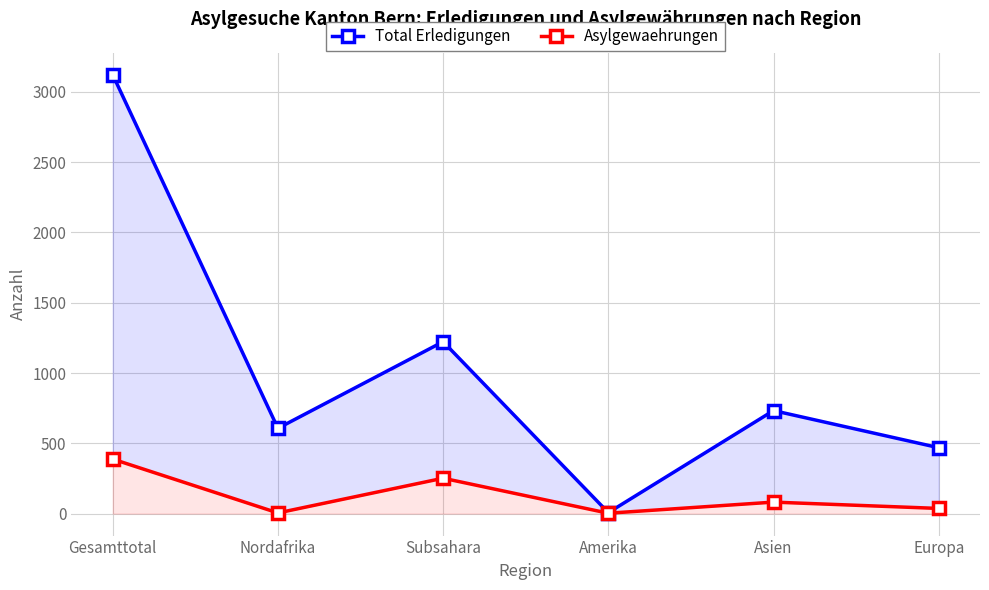

True or false: Total Erledigungen and Asylgewaehrungen intersect in this chart.

False